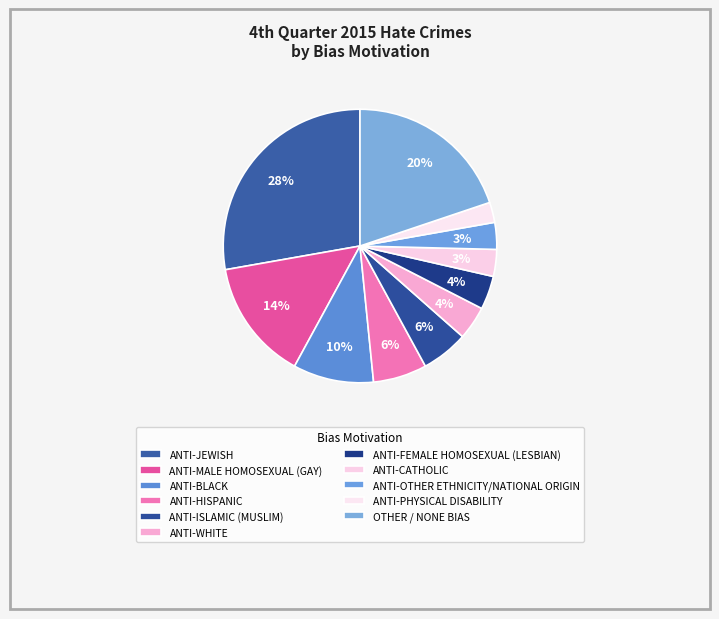

Does ANTI-WHITE account for over 50% of the chart?

No